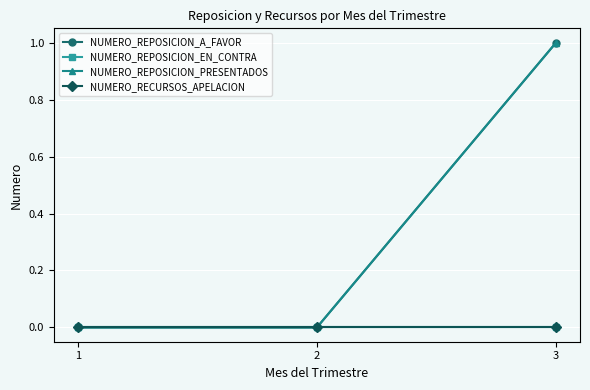

Does the chart have visible grid lines?

Yes